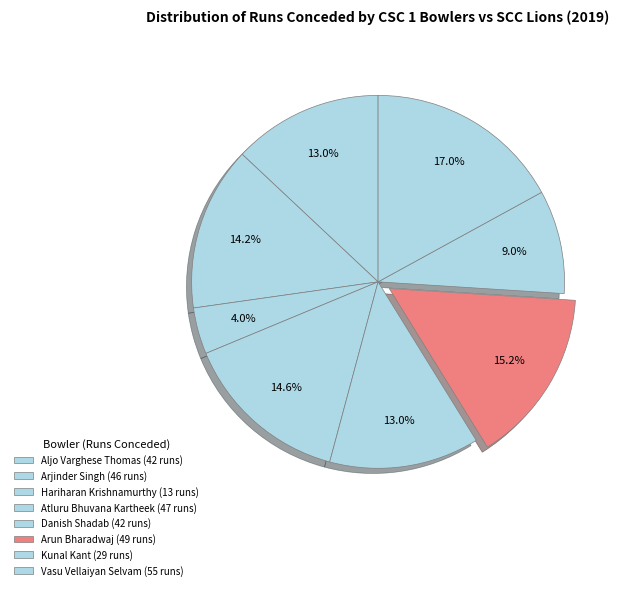

How many slices are in this pie chart?

8